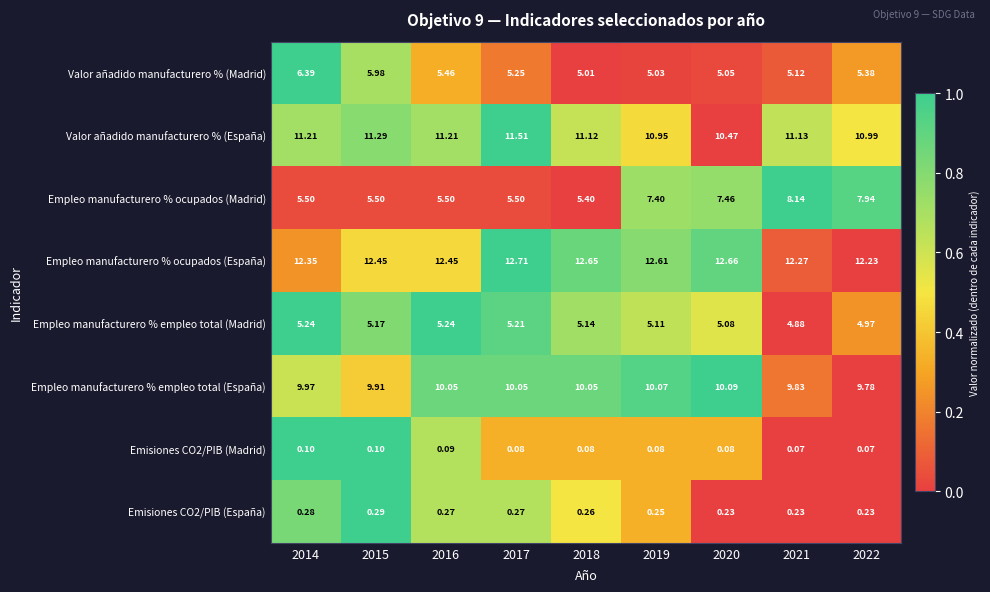

Which series has the largest total across all categories?

Empleo manufacturero % ocupados (España)